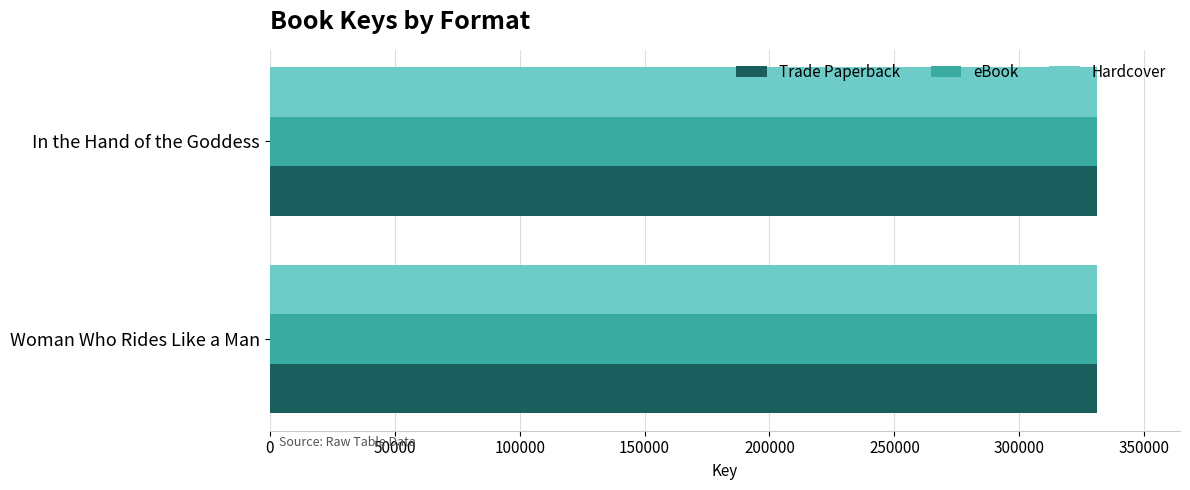

What is the minimum value shown in the chart?

331106